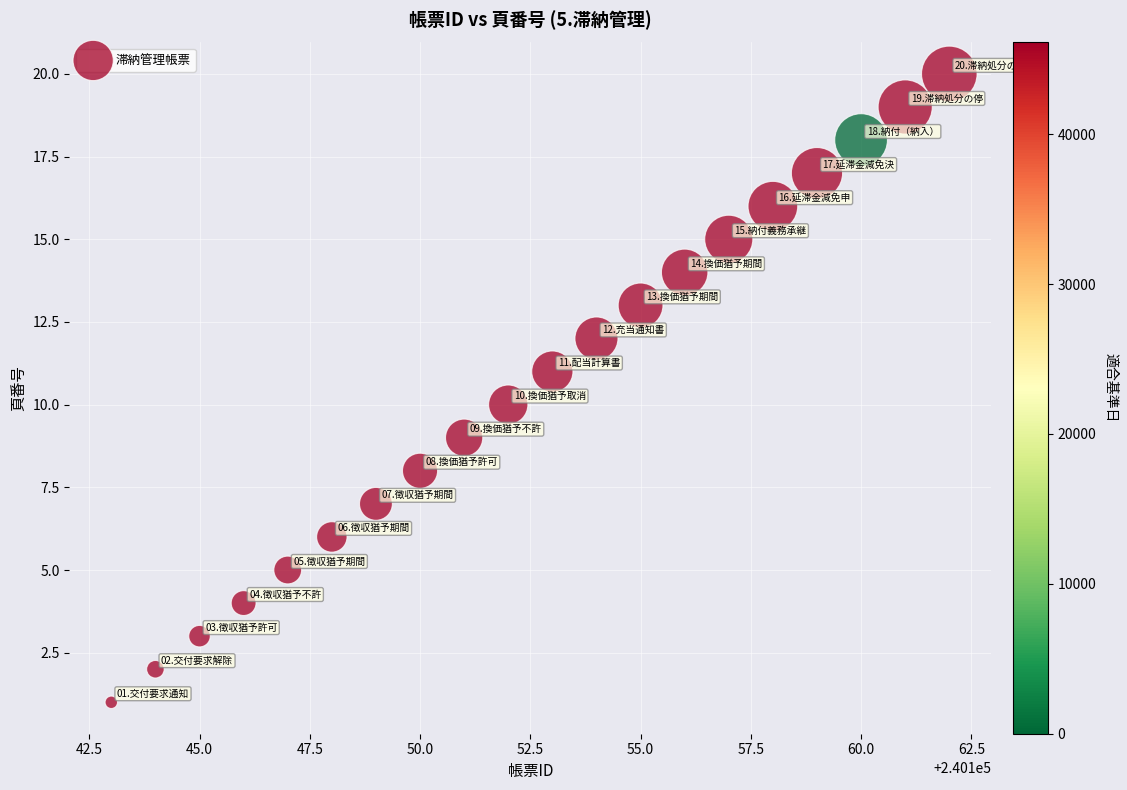

What is the range of X values (max minus min)?

19